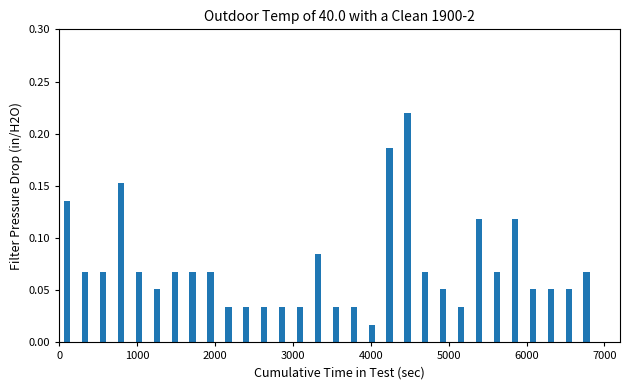

How many bars are there in total?

30